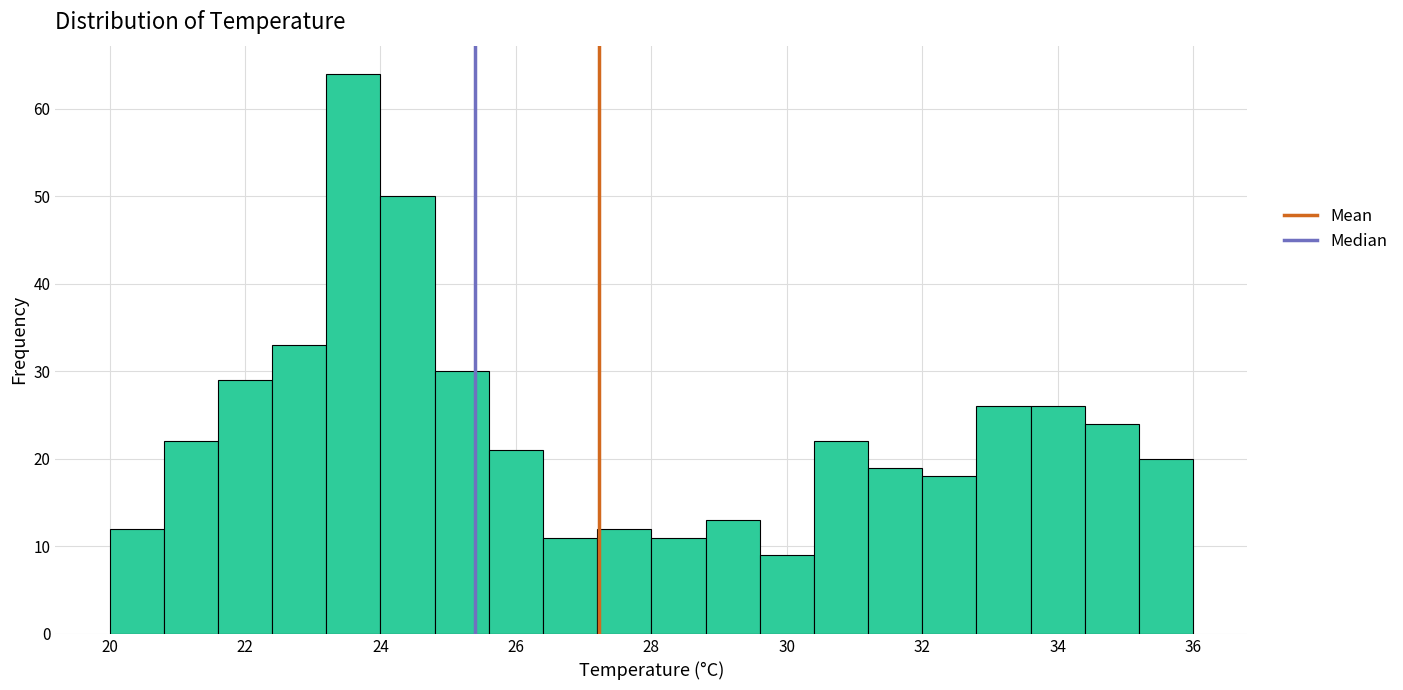

Reading left to right, list every bar in this chart as the range it spans on the x-axis followed by its height. The values are not printed on the chart, so give them approximately, as read against the axis.

20.0 to 20.8: 12
20.8 to 21.6: 22
21.6 to 22.4: 29
22.4 to 23.2: 33
23.2 to 24.0: 64
24.0 to 24.8: 50
24.8 to 25.6: 30
25.6 to 26.4: 21
26.4 to 27.2: 11
27.2 to 28.0: 12
28.0 to 28.8: 11
28.8 to 29.6: 13
29.6 to 30.4: 9
30.4 to 31.2: 22
31.2 to 32.0: 19
32.0 to 32.8: 18
32.8 to 33.6: 26
33.6 to 34.4: 26
34.4 to 35.2: 24
35.2 to 36.0: 20